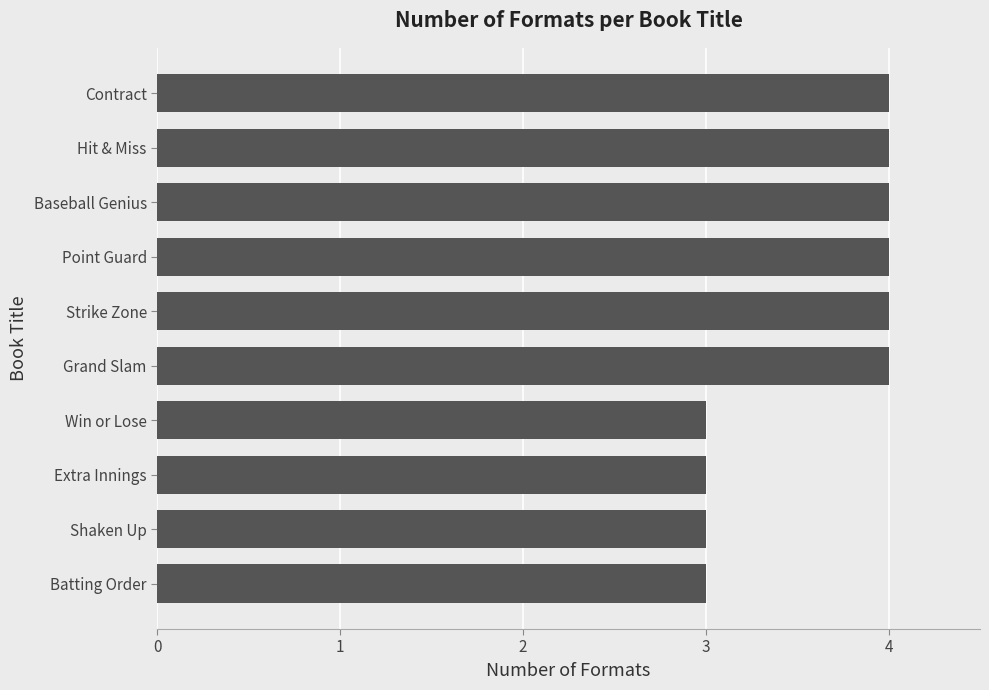

Does the chart contain any negative values?

No